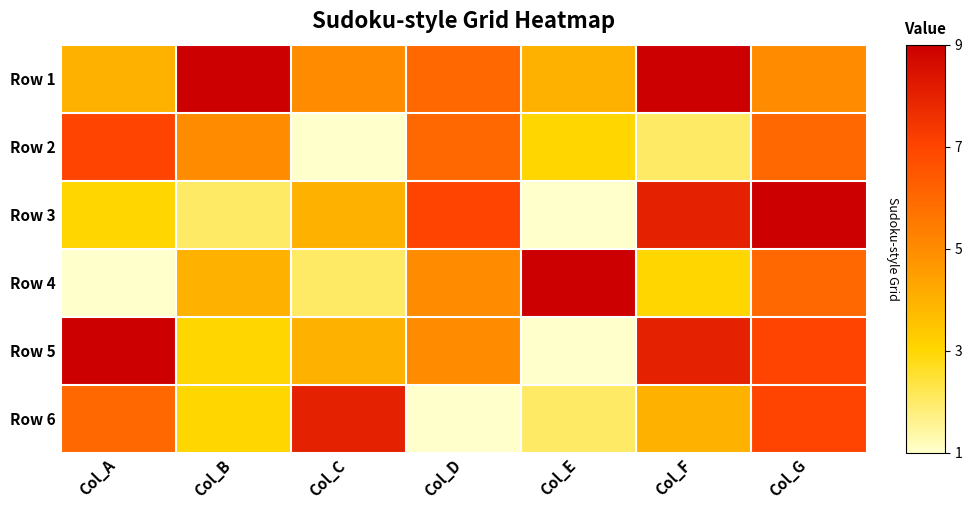

Which series has the largest total across all categories?

Row 1